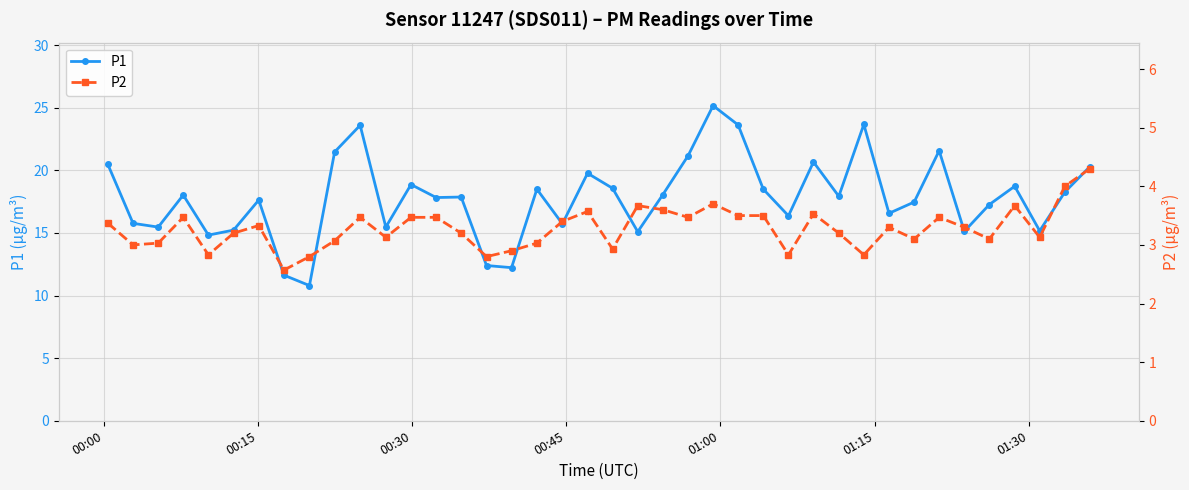

How many lines are shown in the chart?

2